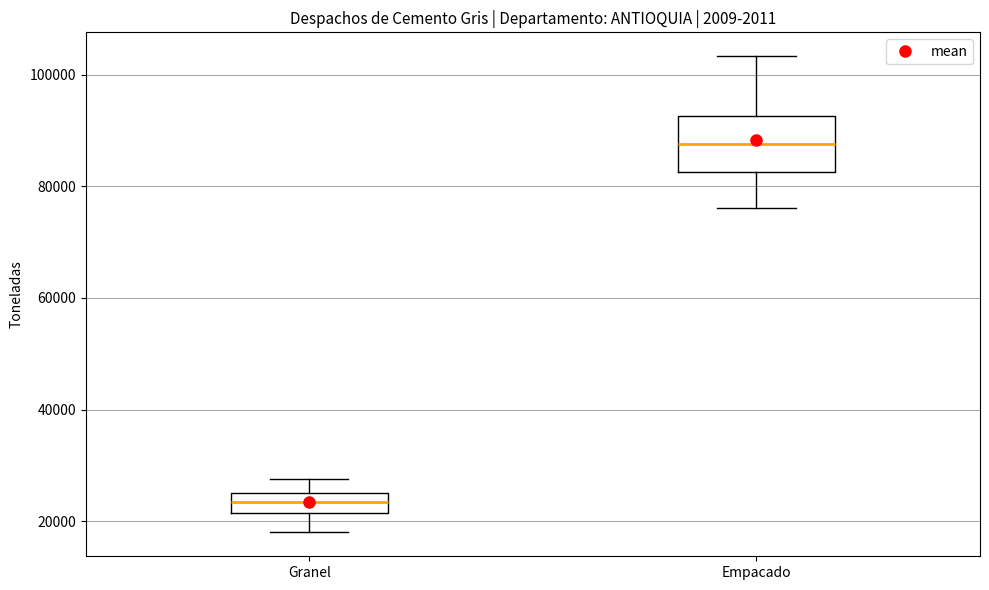

Which box's median line is the highest?

Empacado